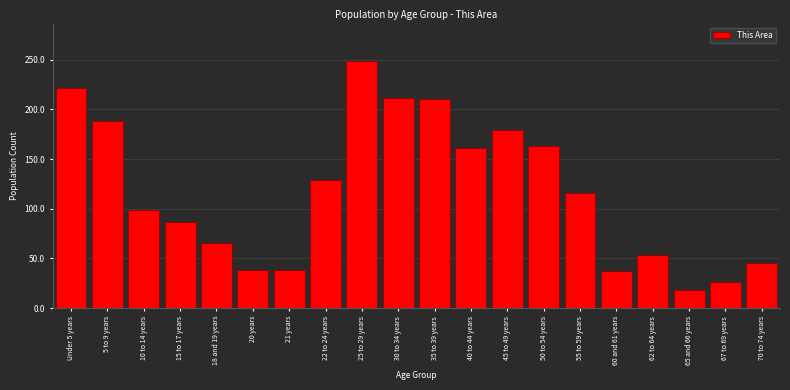

What position from the right is 21 years?

14